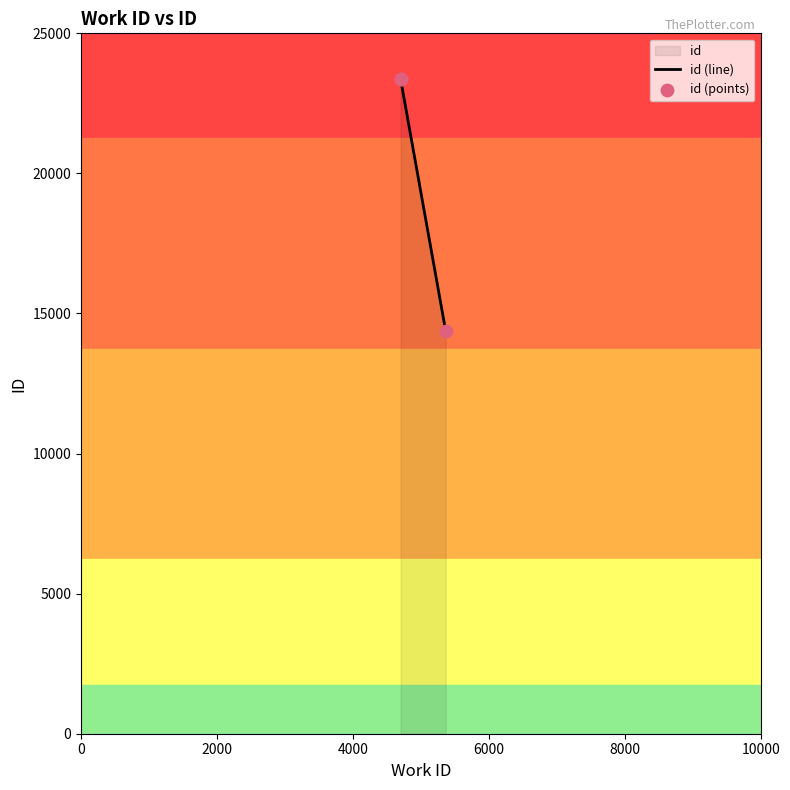

Which series reaches the maximum Y coordinate?

id (line)